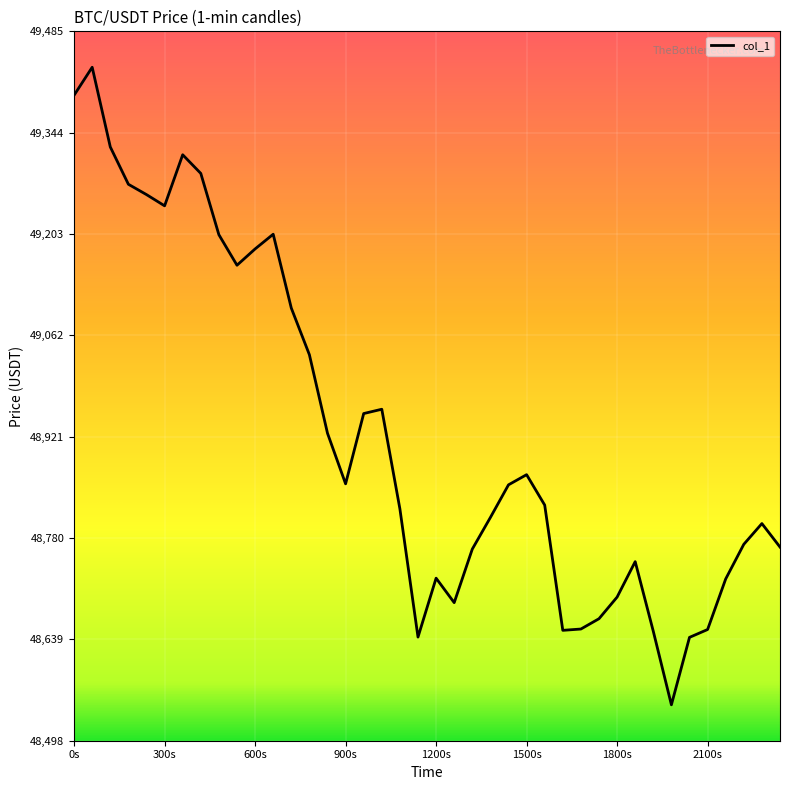

What is the difference between the maximum and minimum values?

887.6